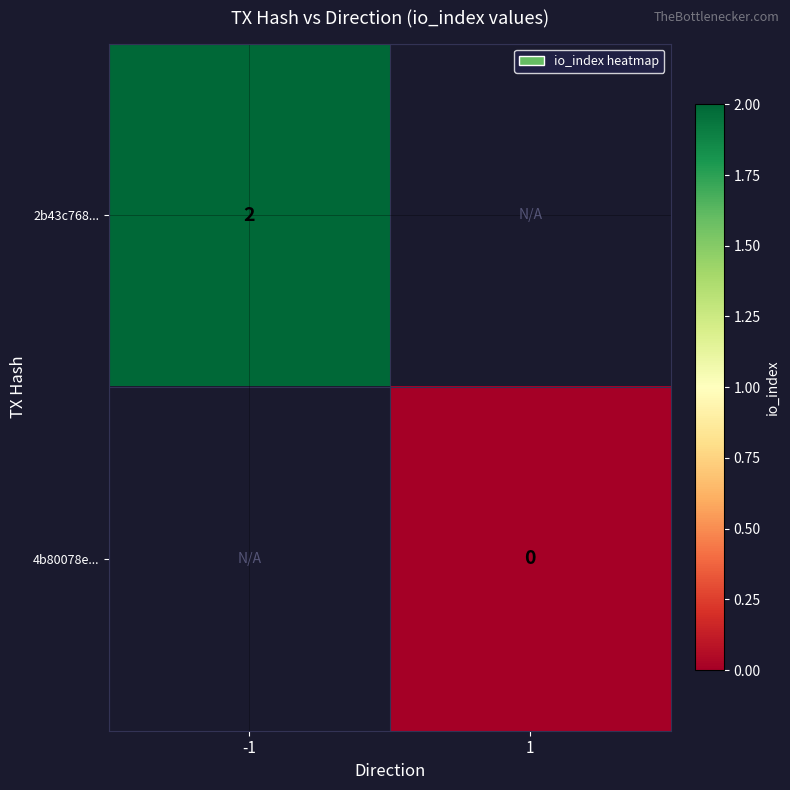

Is it true that 2b43c768... equals 2 at -1?

True